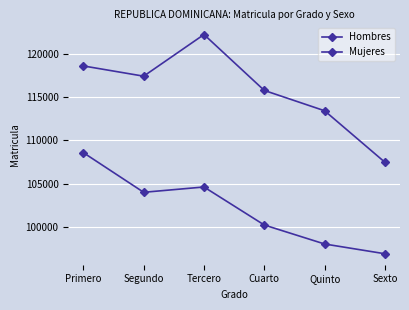

What position from the left is Sexto?

6